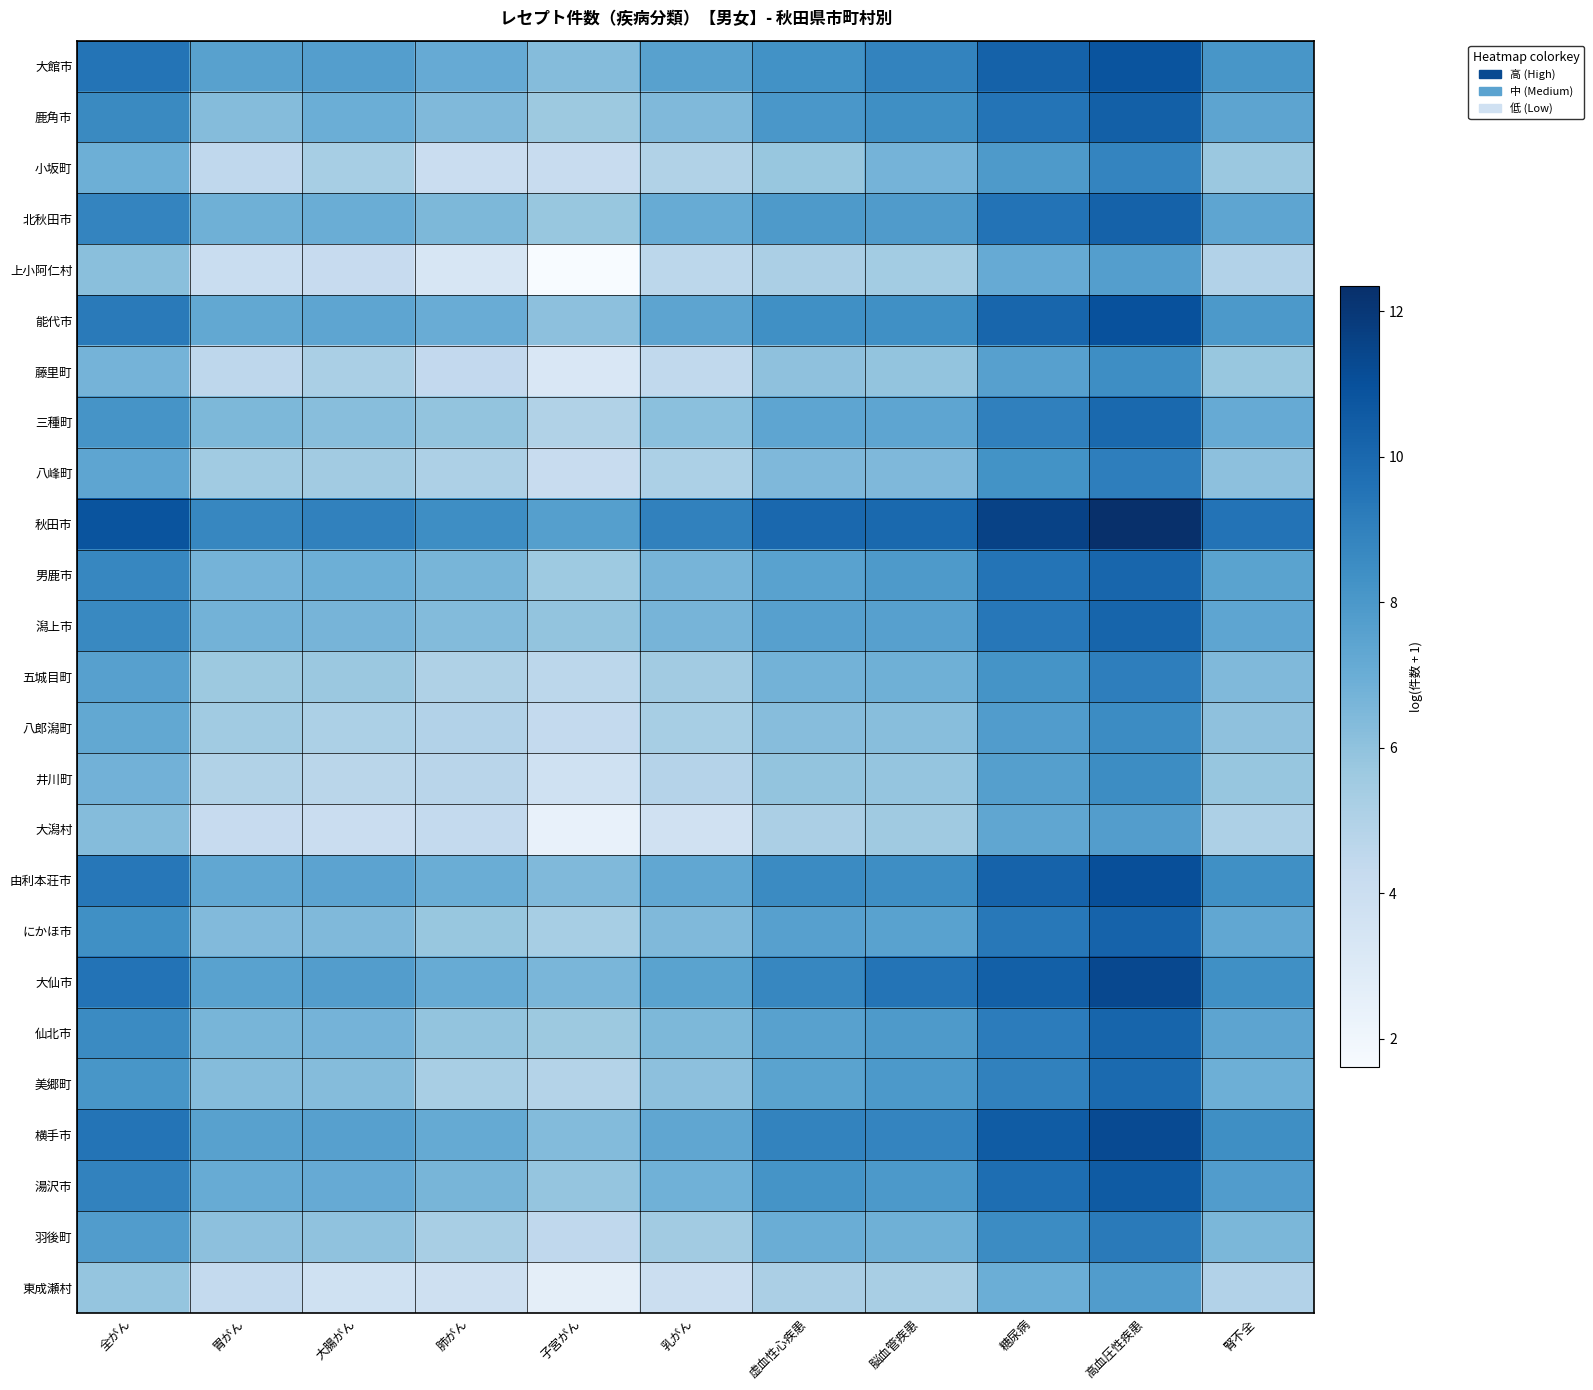

What is the total value across all series at 全がん?

204.0